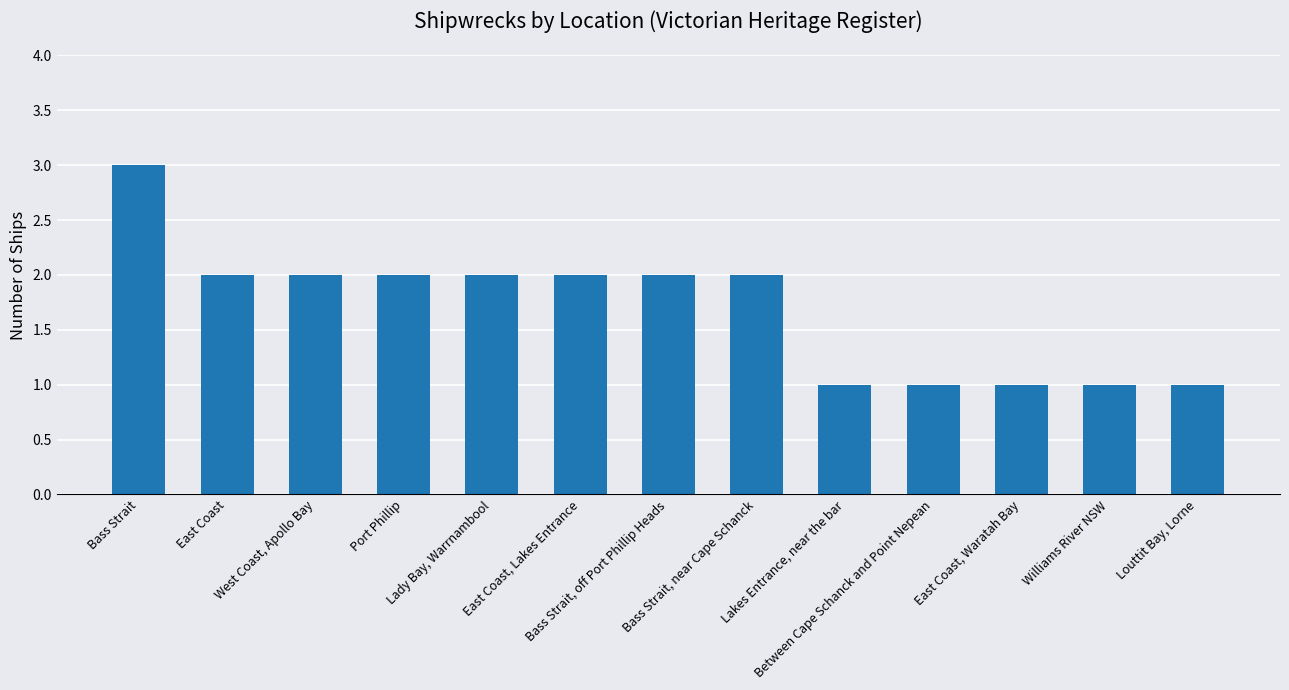

The value at Bass Strait is 3. True or false?

True